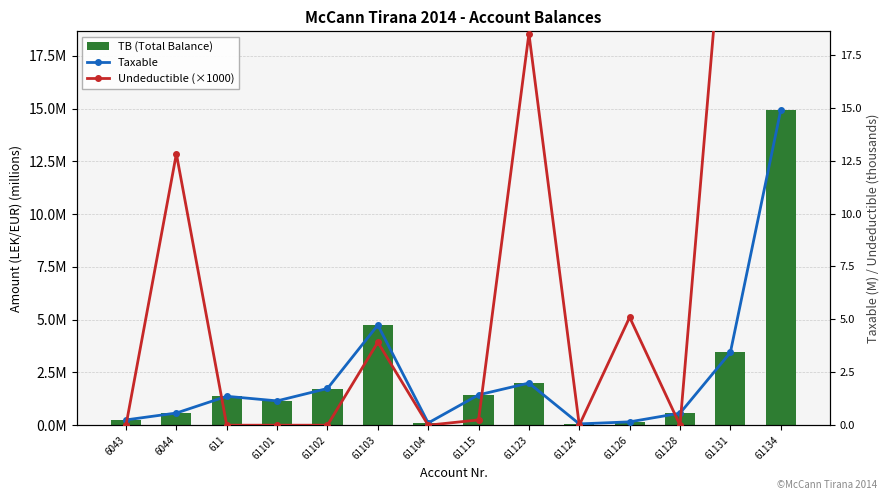

Where is Taxable nearest to the value 7?

61103